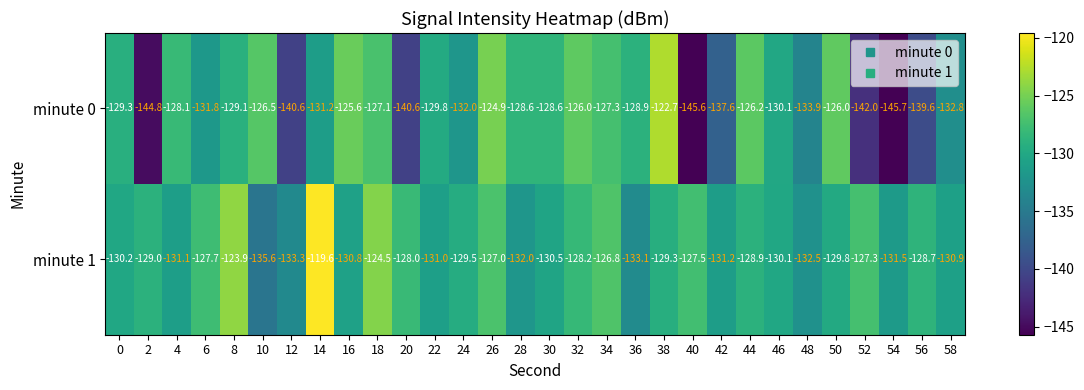

Read the minute 1 value at 58.

-130.9